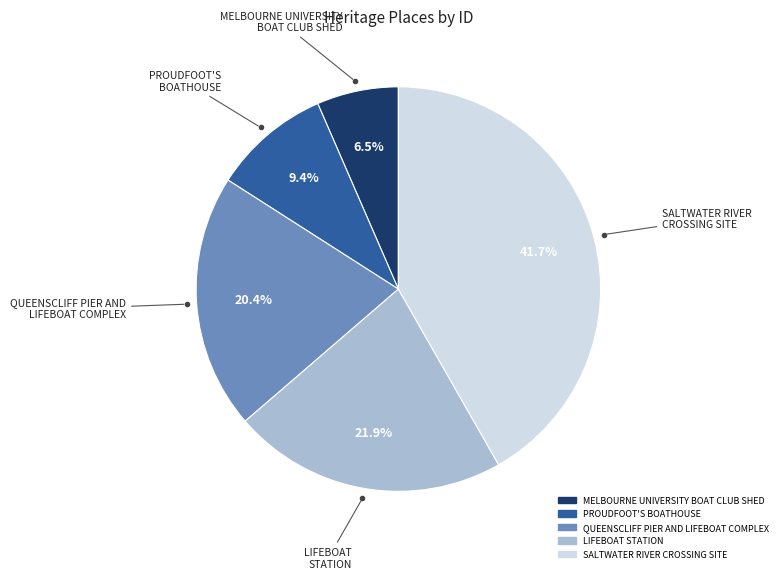

What is the ratio of the value at MELBOURNE UNIVERSITY BOAT CLUB SHED to the value at LIFEBOAT STATION?

0.3